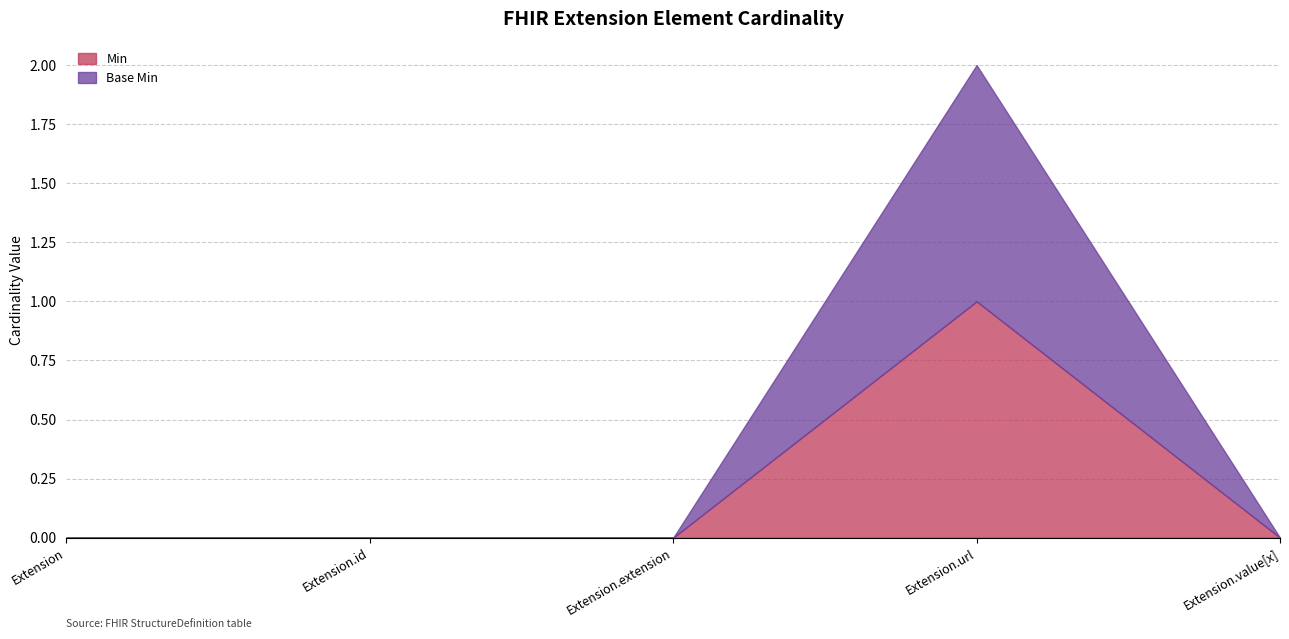

What are all the series names shown in the legend?

Min, Base Min